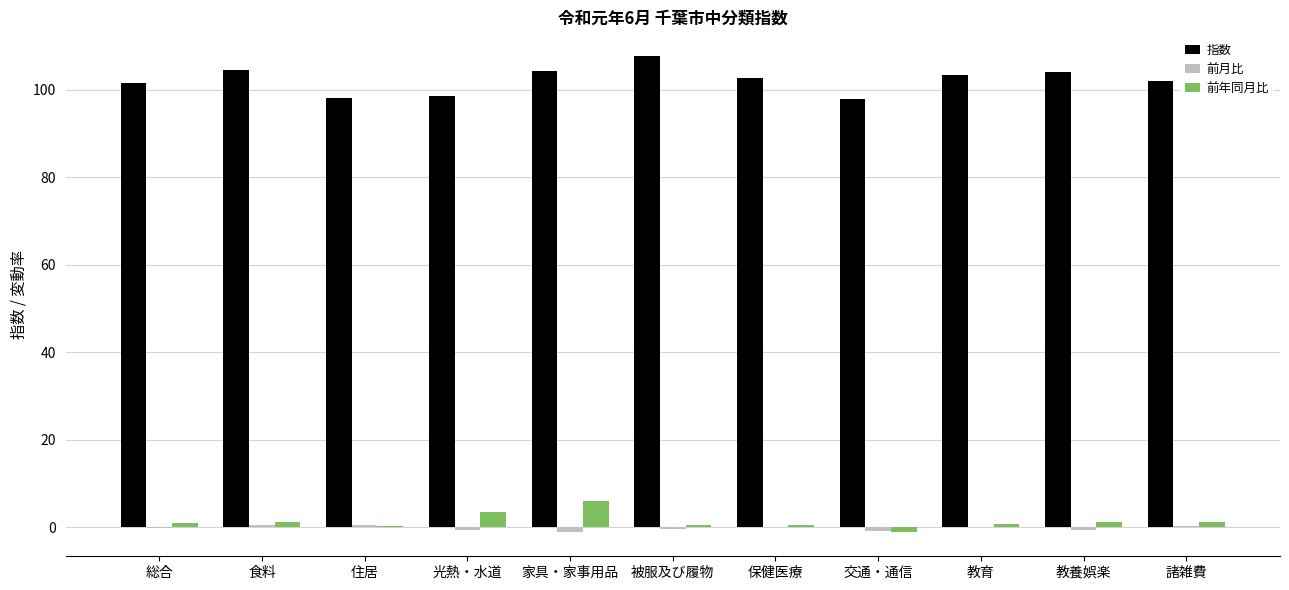

Which series has the largest total across all categories?

指数